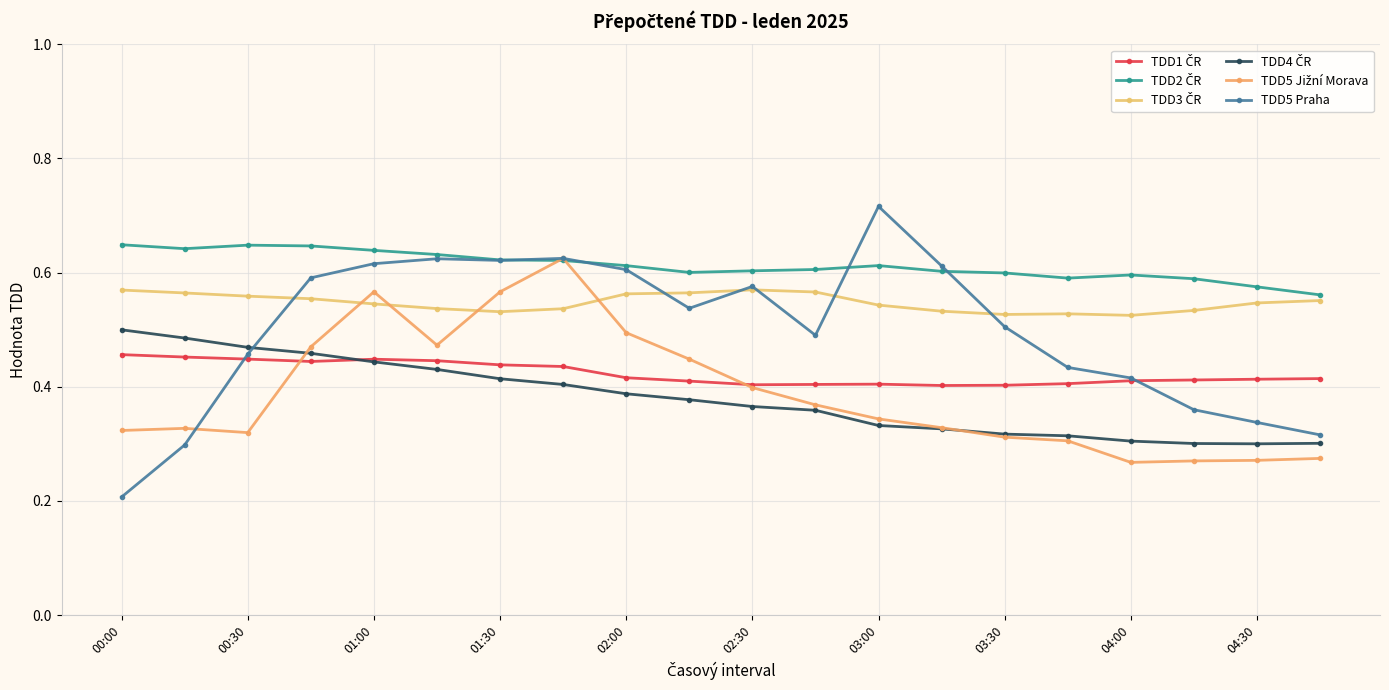

How many lines are shown in the chart?

6